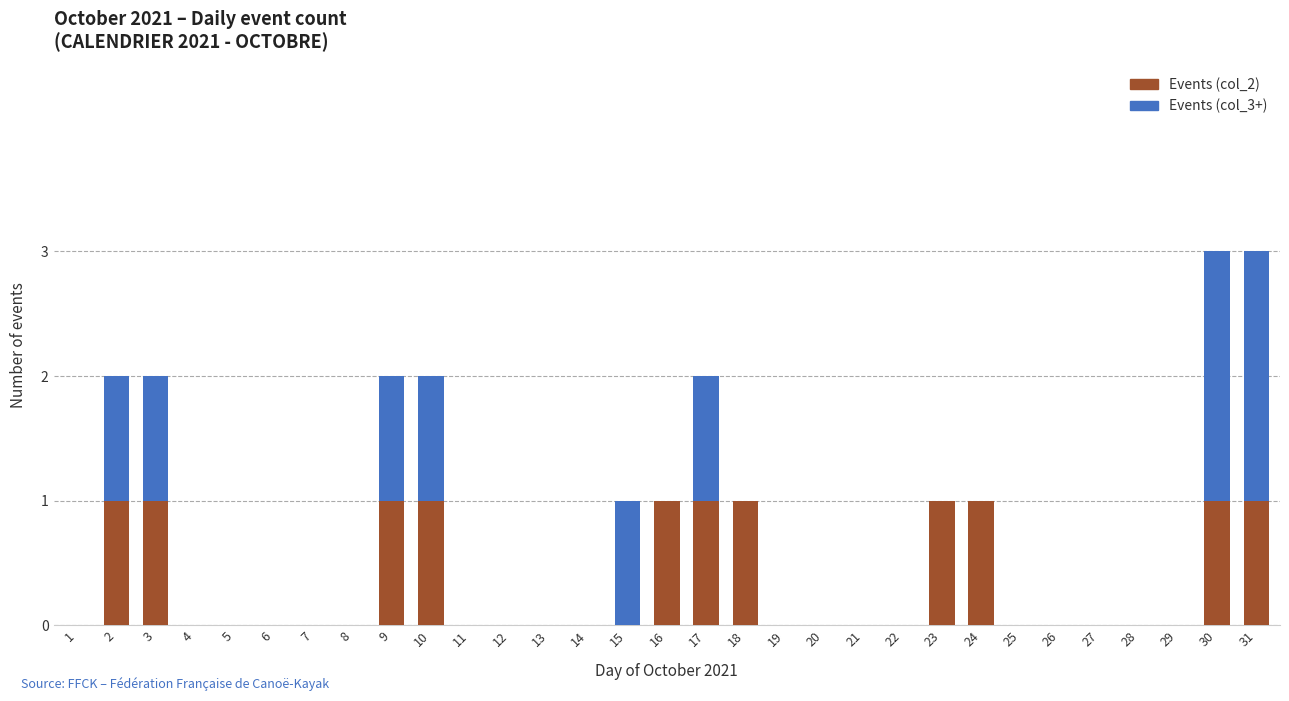

True or false: Events (col_2) has a value of 0 at 23.

False